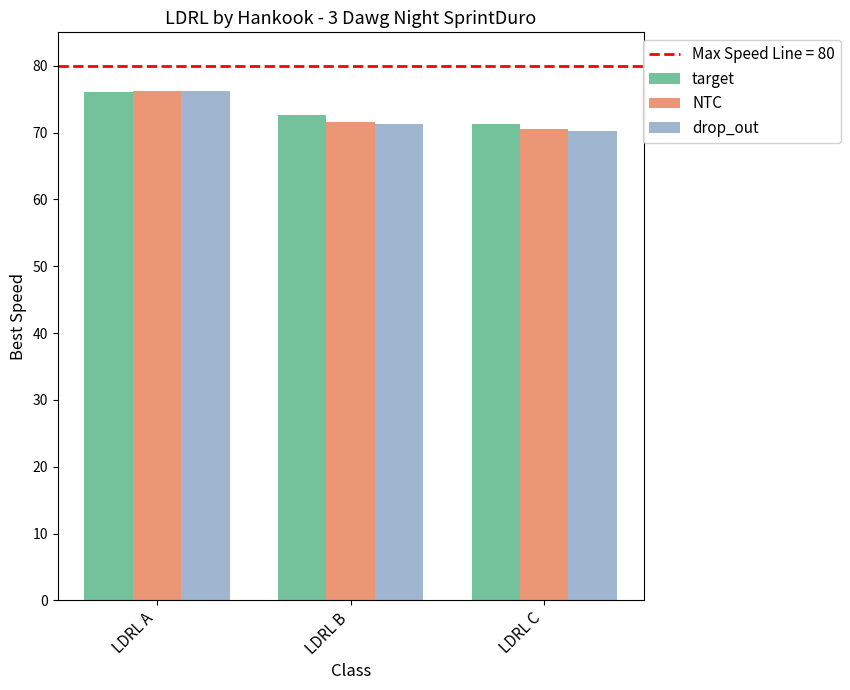

What is the difference between the target values at LDRL C and LDRL A?

4.8